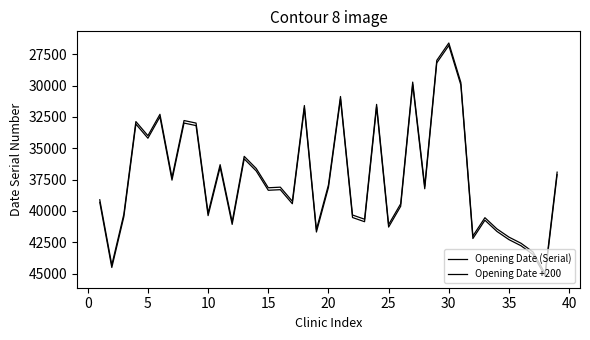

At how many categories does at least one series exceed 36758?

25